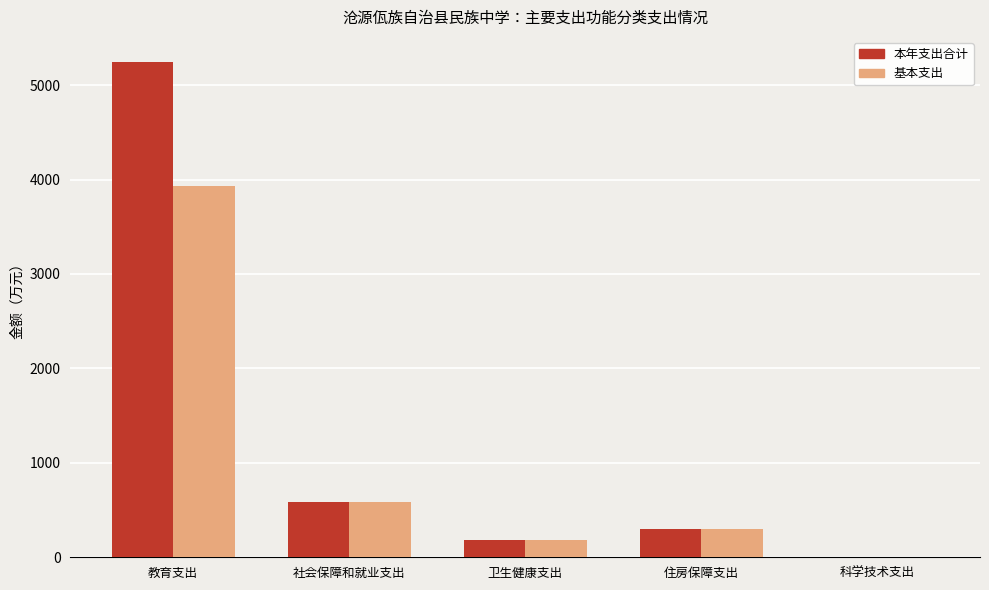

Are the bars grouped side by side (vs. stacked)?

Yes